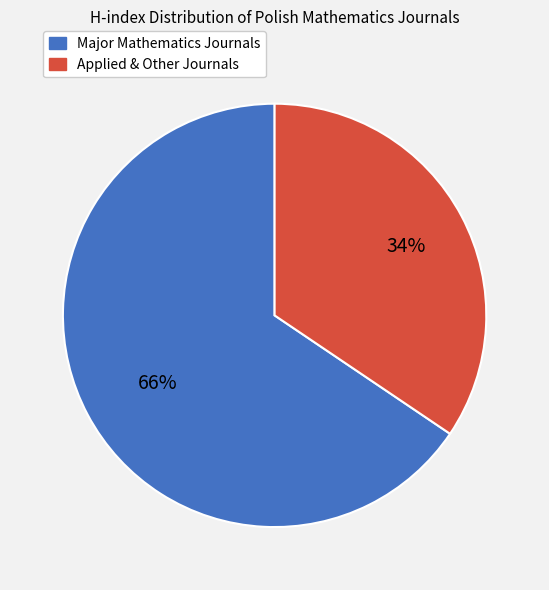

To the nearest percent, what is the average slice percentage?

50%